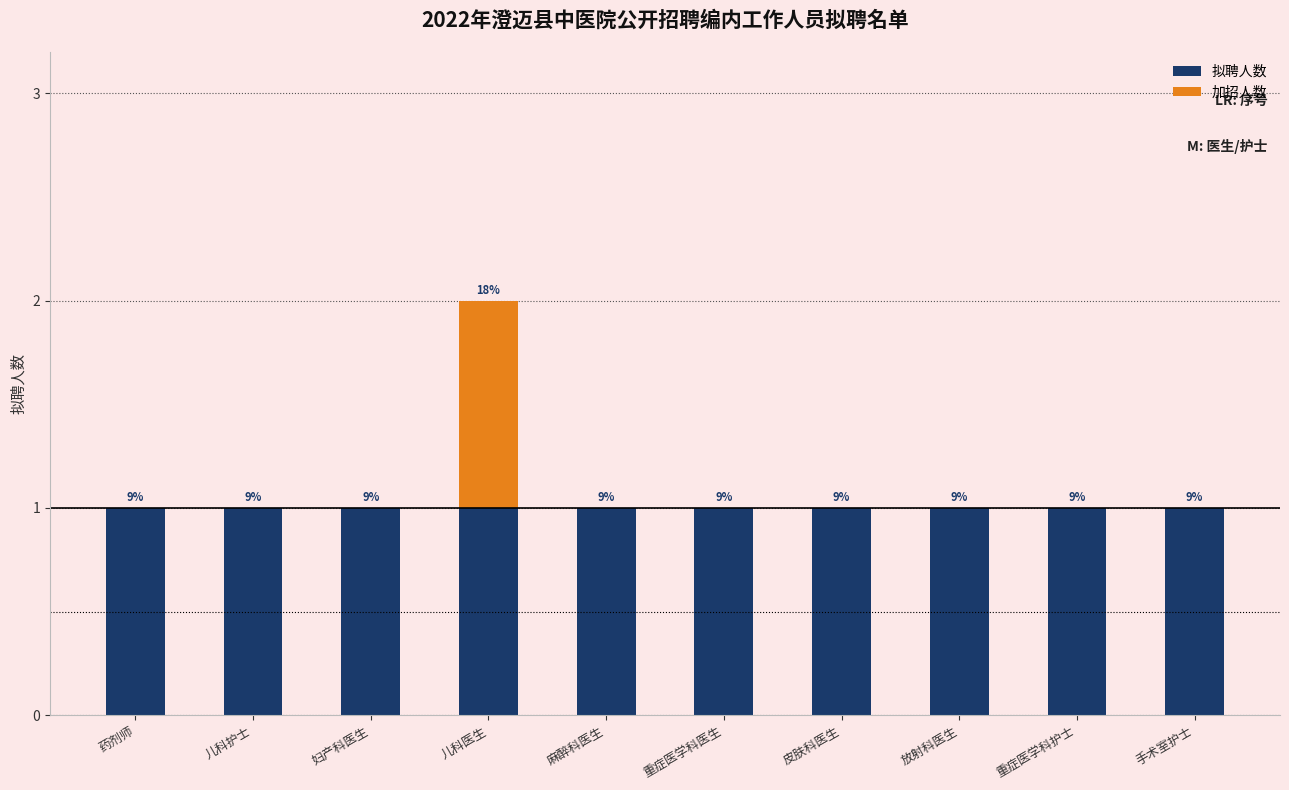

Is the value of 加招人数 at 麻醉科医生 greater than the value of 拟聘人数 at 皮肤科医生?

No